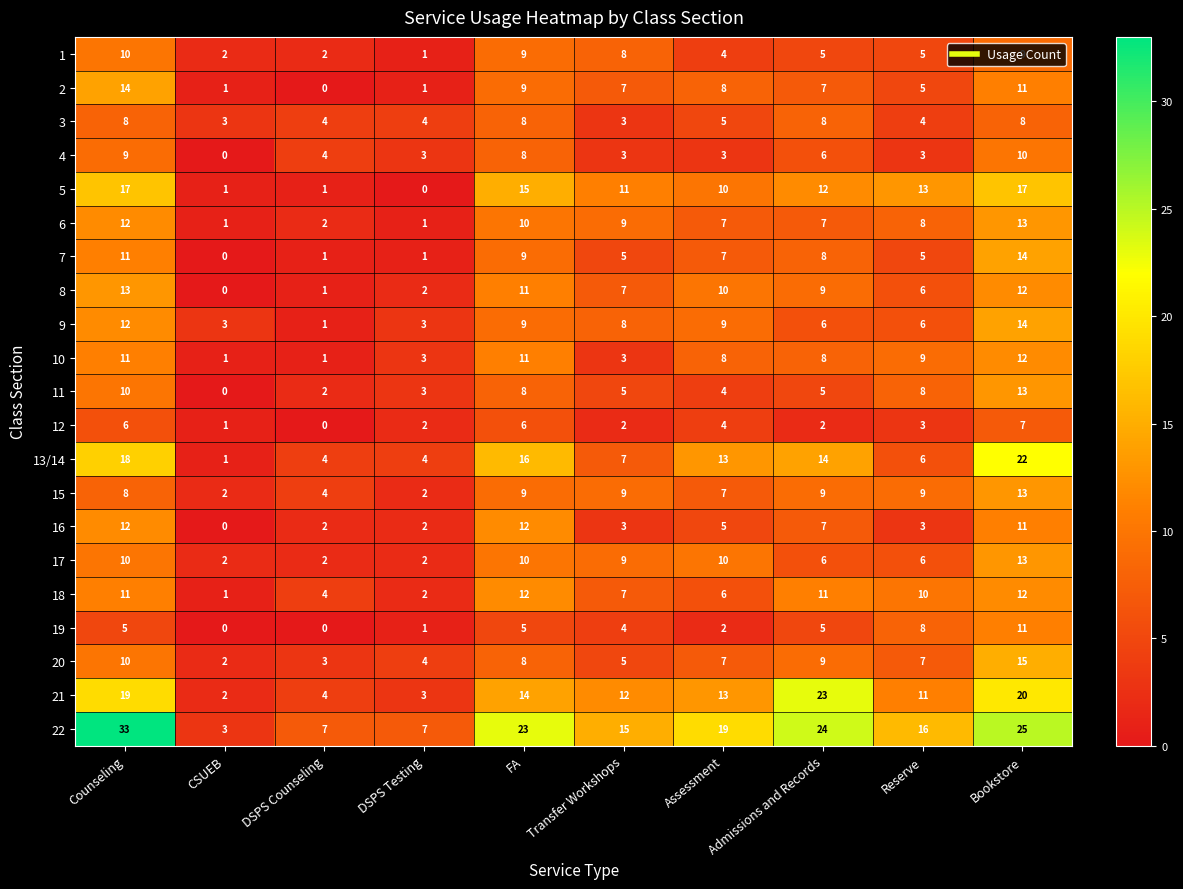

Where is 8 nearest to the value 6?

Reserve